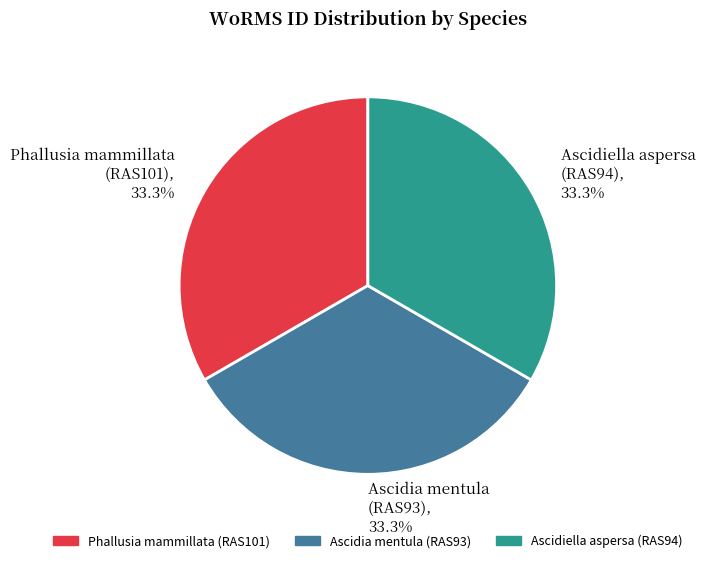

Approximately how many times larger is the value at Ascidia mentula (RAS93), 33.3% compared to Phallusia mammillata (RAS101), 33.3%?

1.0